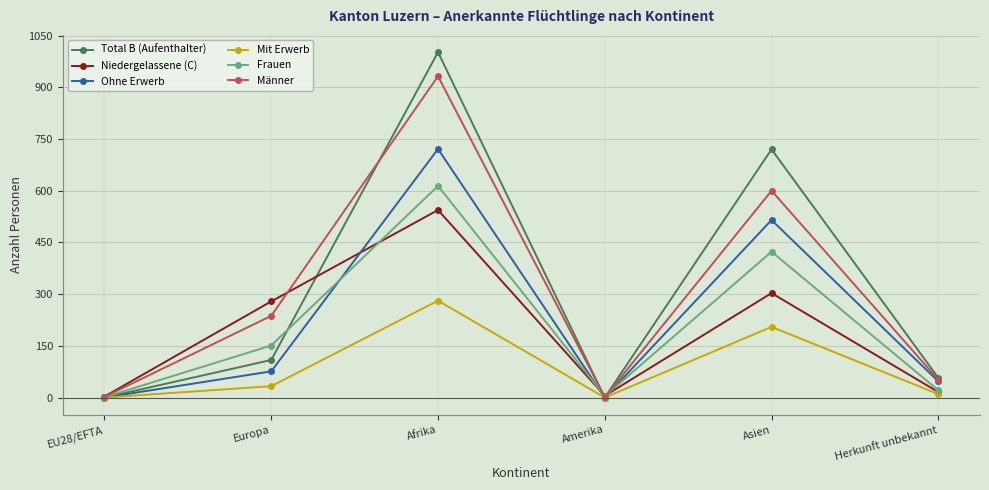

What is the difference between the Niedergelassene (C) values at Afrika and Europa?

265